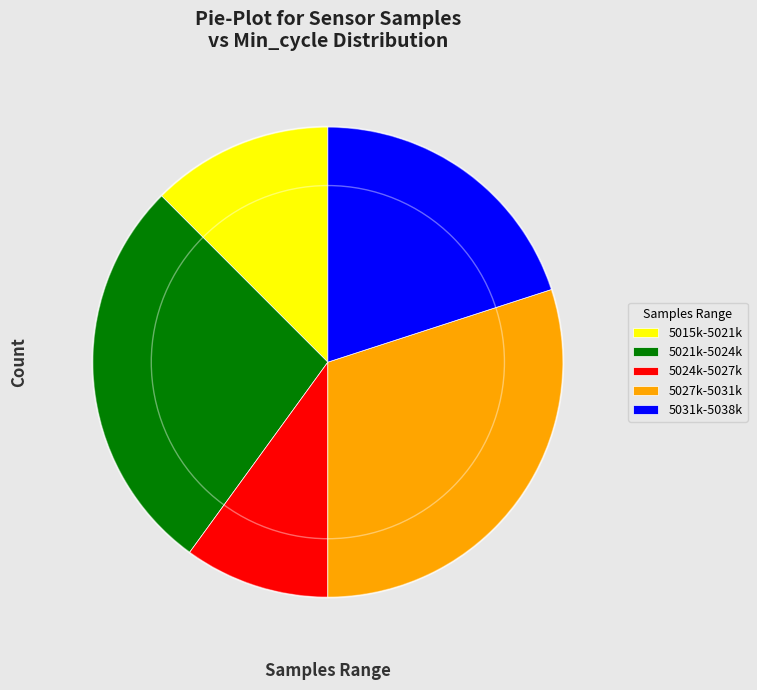

Which has a higher value, 5015k-5021k or 5024k-5027k?

5015k-5021k